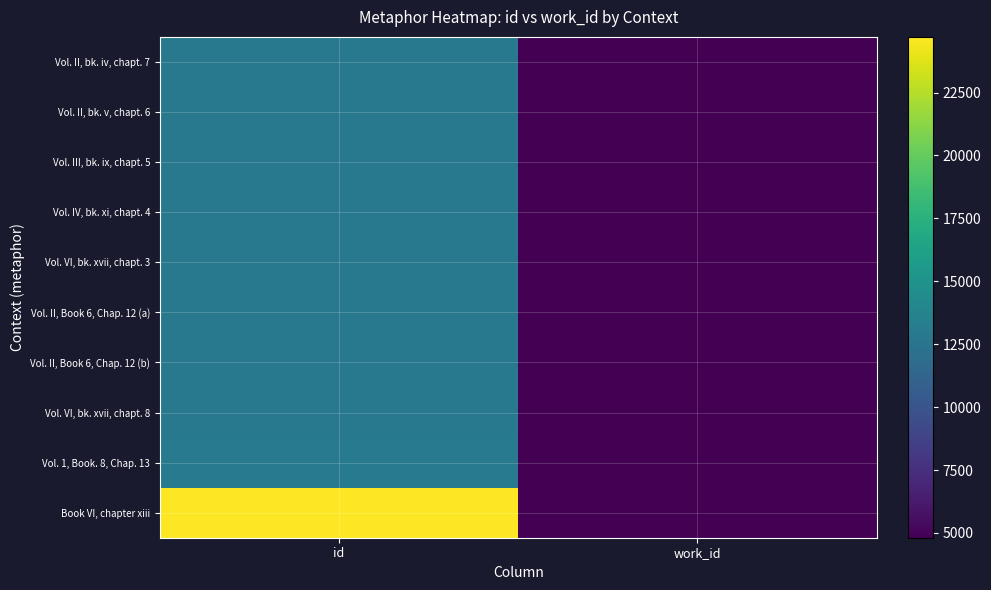

Between id and work_id, which is larger?

id